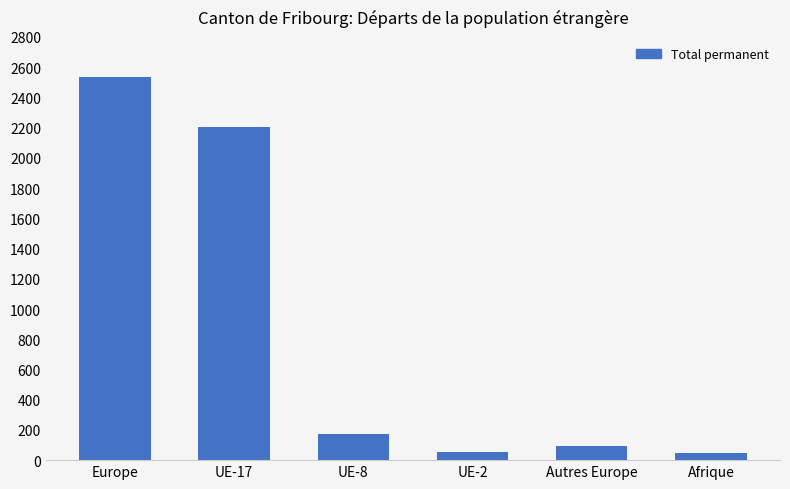

At which label is the value closest to 1291?

UE-17